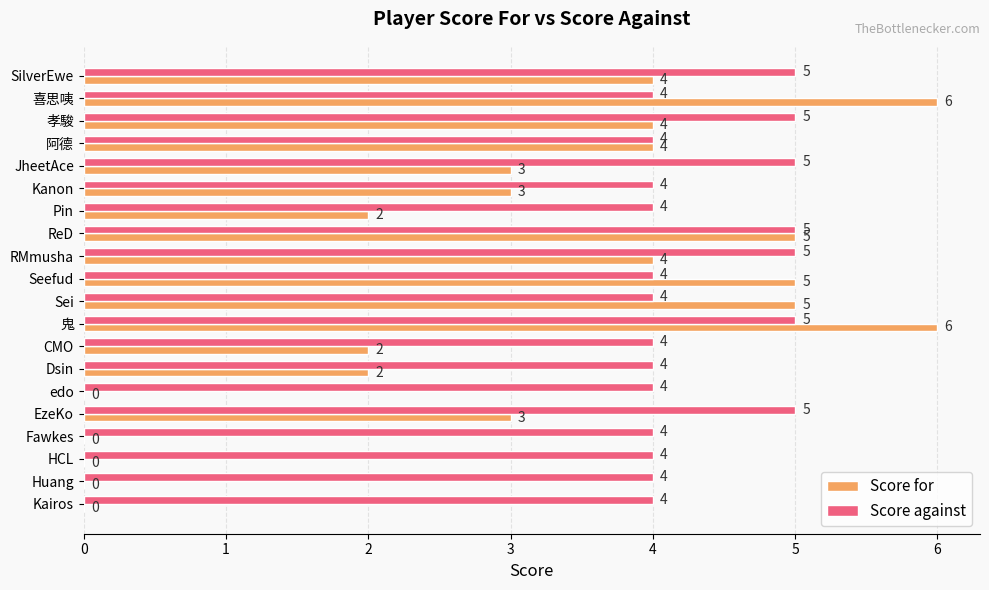

What is the sum of all Score against values?

87